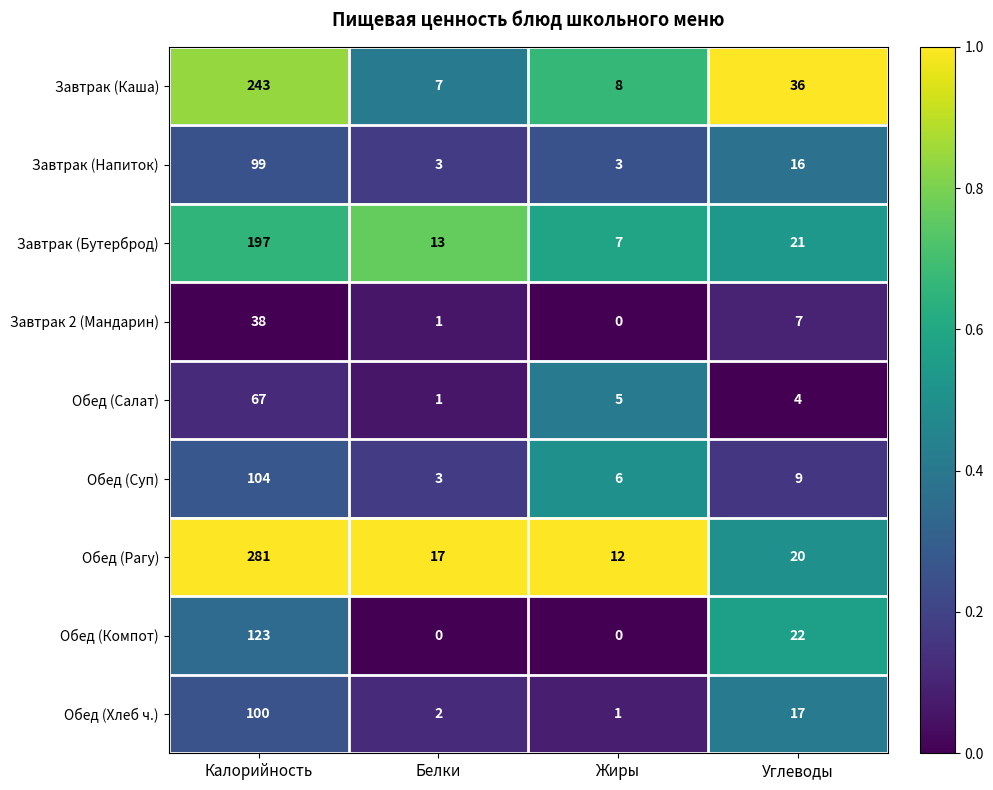

What is the difference between the Завтрак (Каша) values at Углеводы and Белки?

29